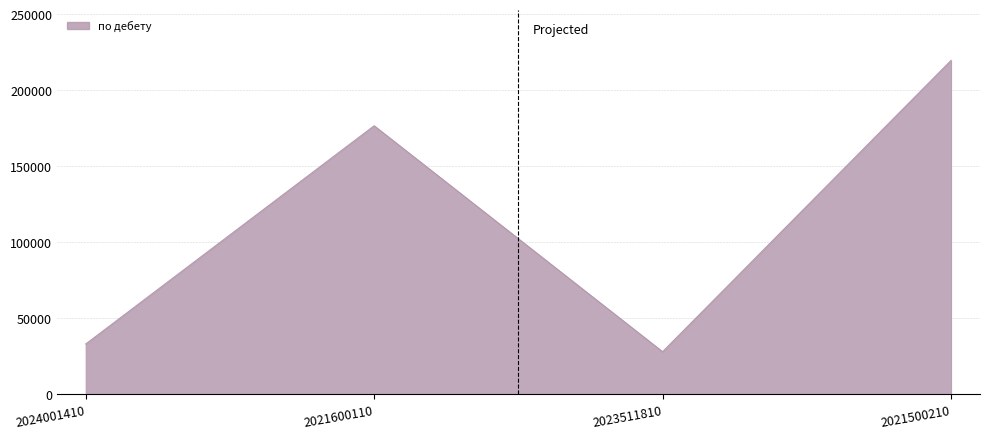

Which label corresponds to the largest value in the chart?

2021500210